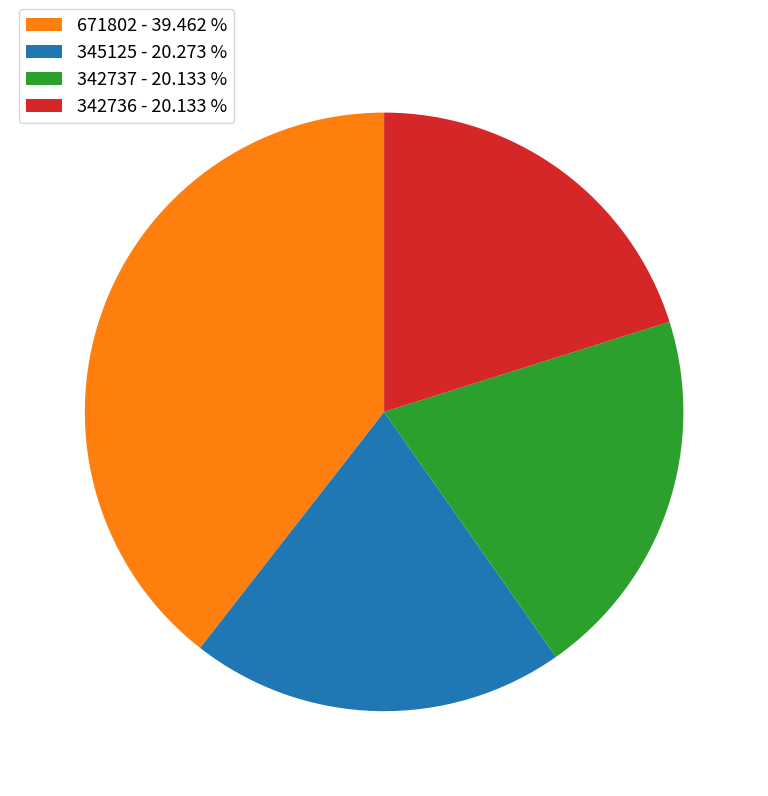

Does 342737 - 20.133 % account for over 50% of the chart?

No